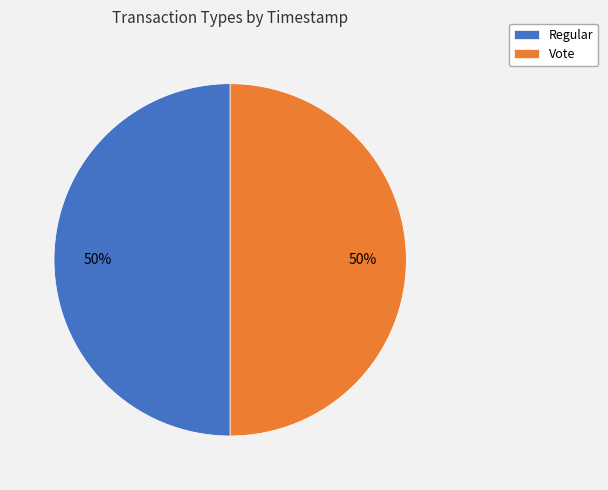

What is the ratio of the value at Vote to the value at Regular?

1.0